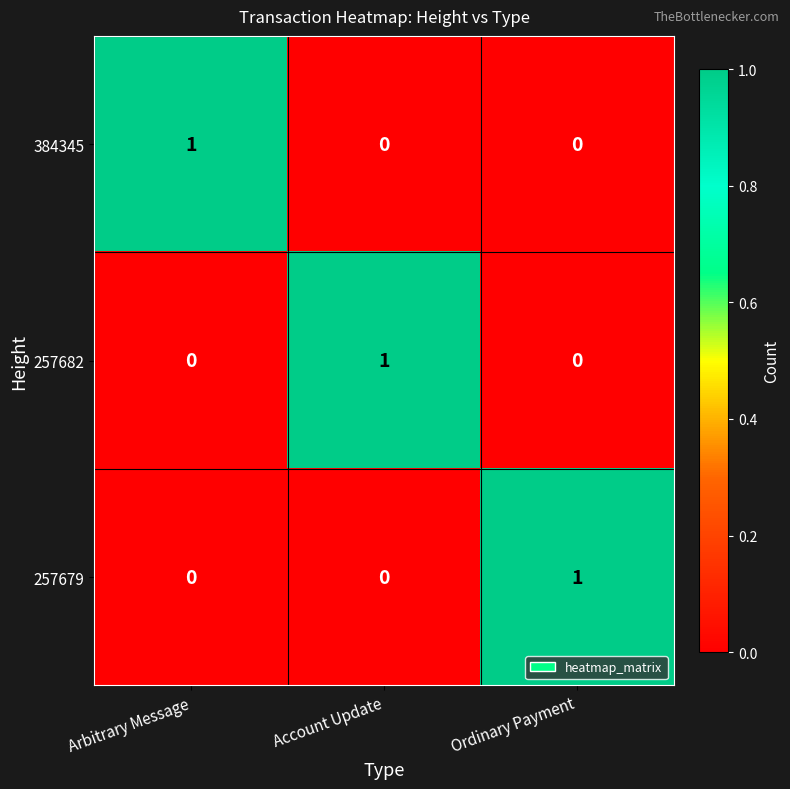

At how many categories does at least one series exceed 0?

3